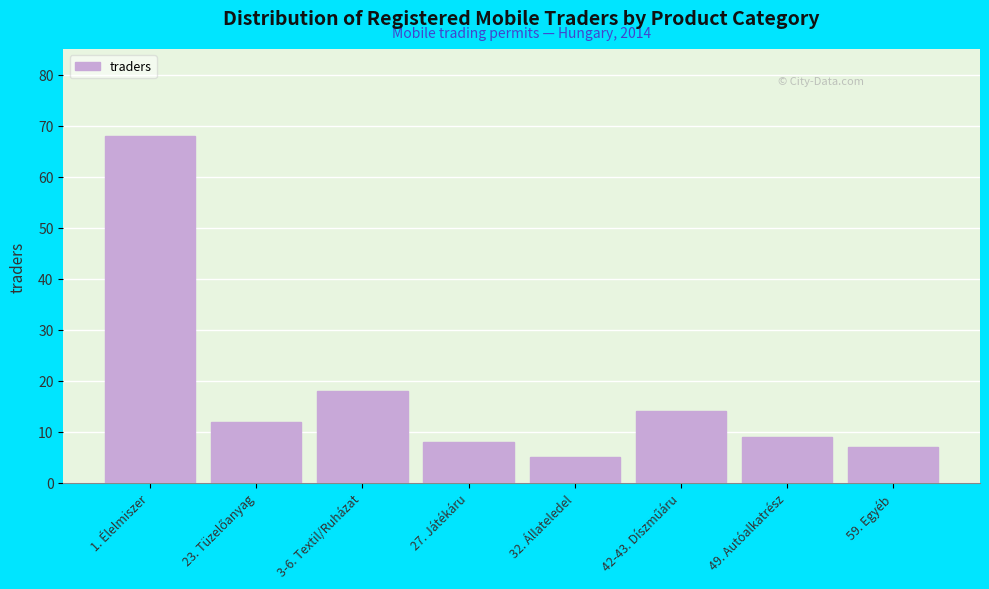

Reading right to left, list all the values displayed in this chart.

7	9	14	5	8	18	12	68